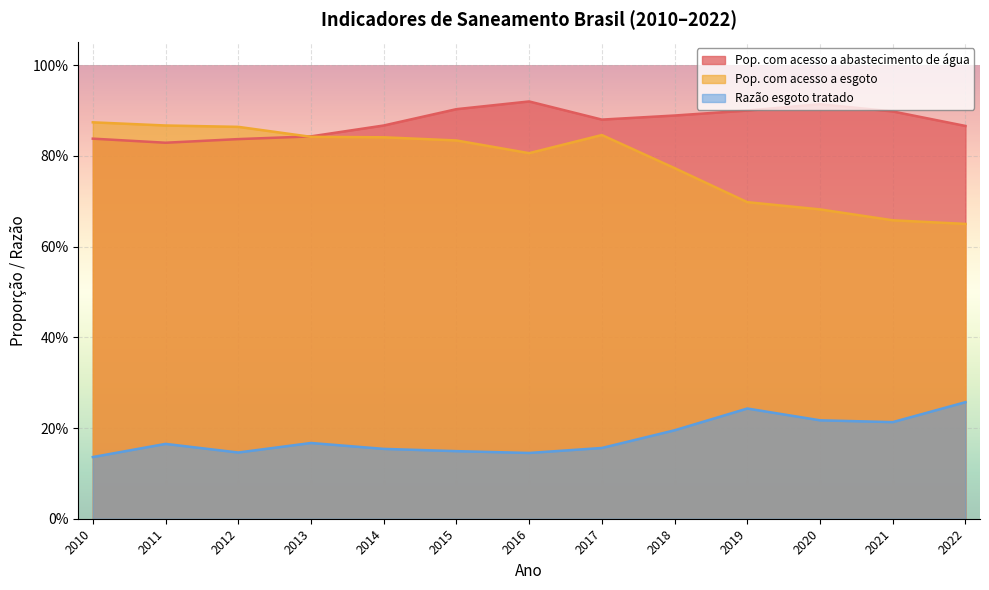

Between 2016 and 2019, which series saw the biggest shift?

Pop. com acesso a esgoto